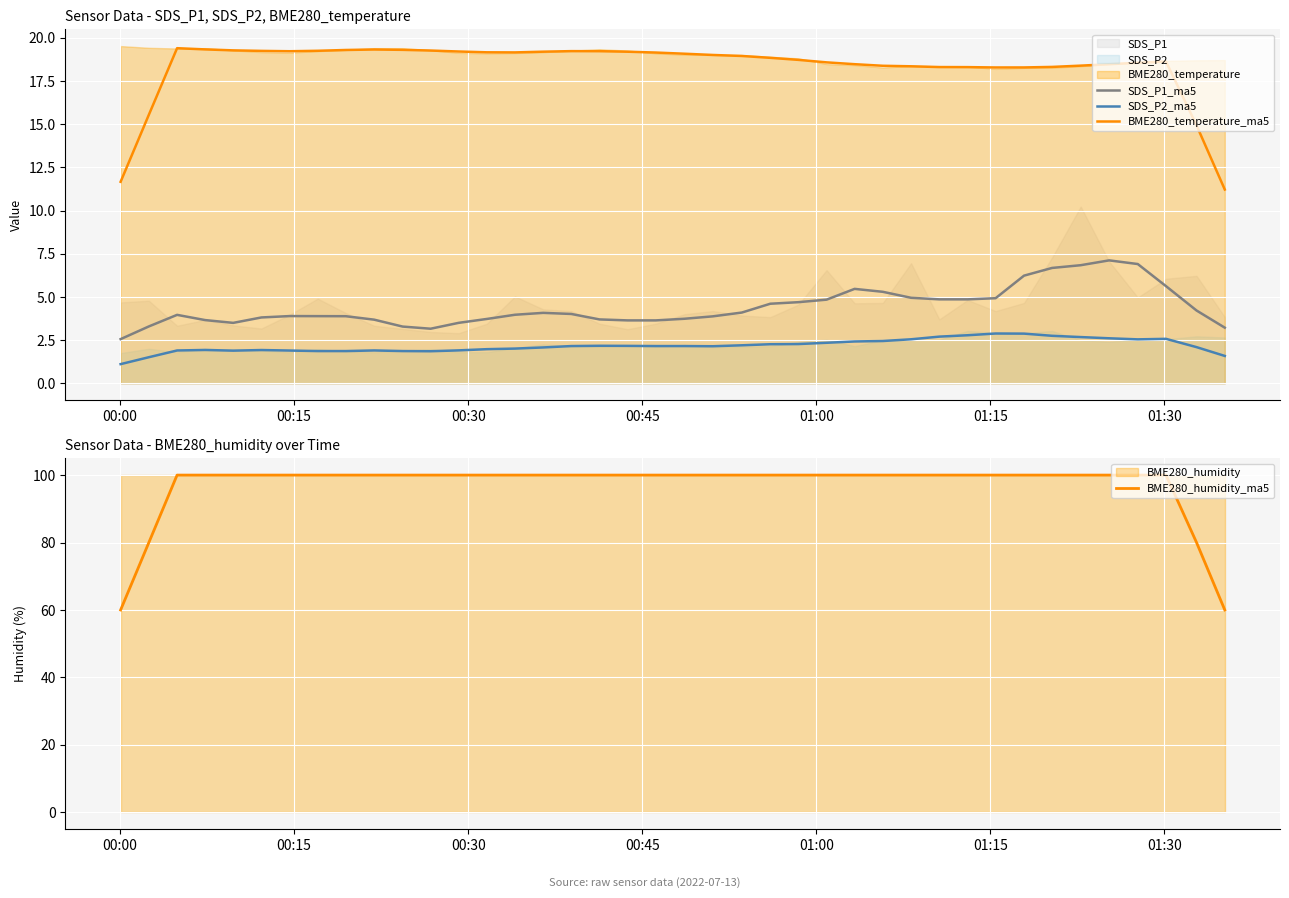

True or false: SDS_P1_ma5 and BME280_temperature_ma5 intersect in this chart.

False